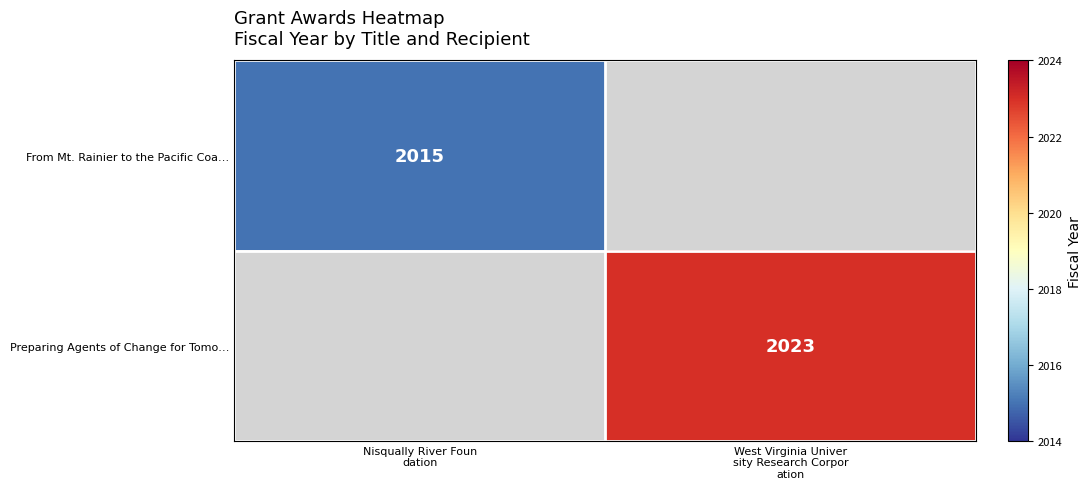

Is the value of Preparing Agents of Change for Tomo… at Nisqually River Foun dation greater than the value of From Mt. Rainier to the Pacific Coa… at West Virginia Univer sity Research Corpor ation?

No